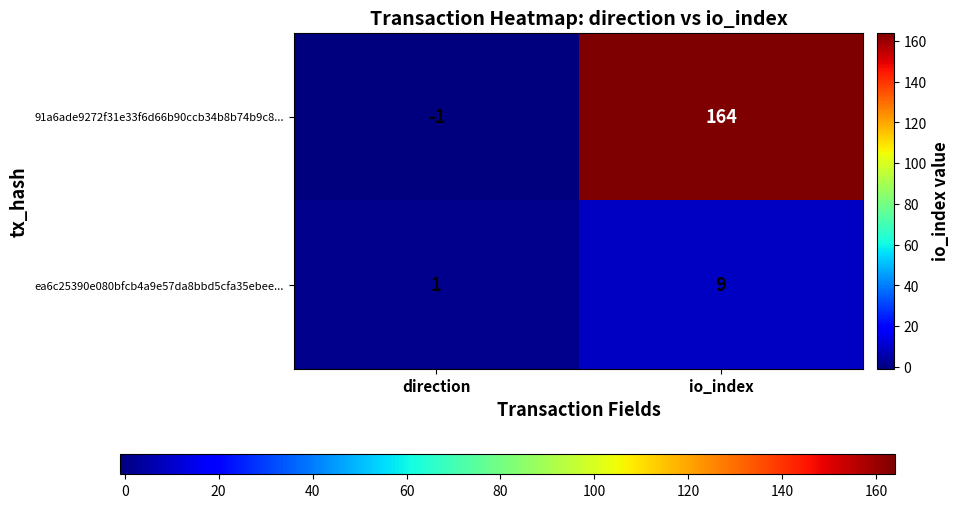

Is it true that 91a6ade9272f31e33f6d66b90ccb34b8b74b9c8... equals 164 at io_index?

True